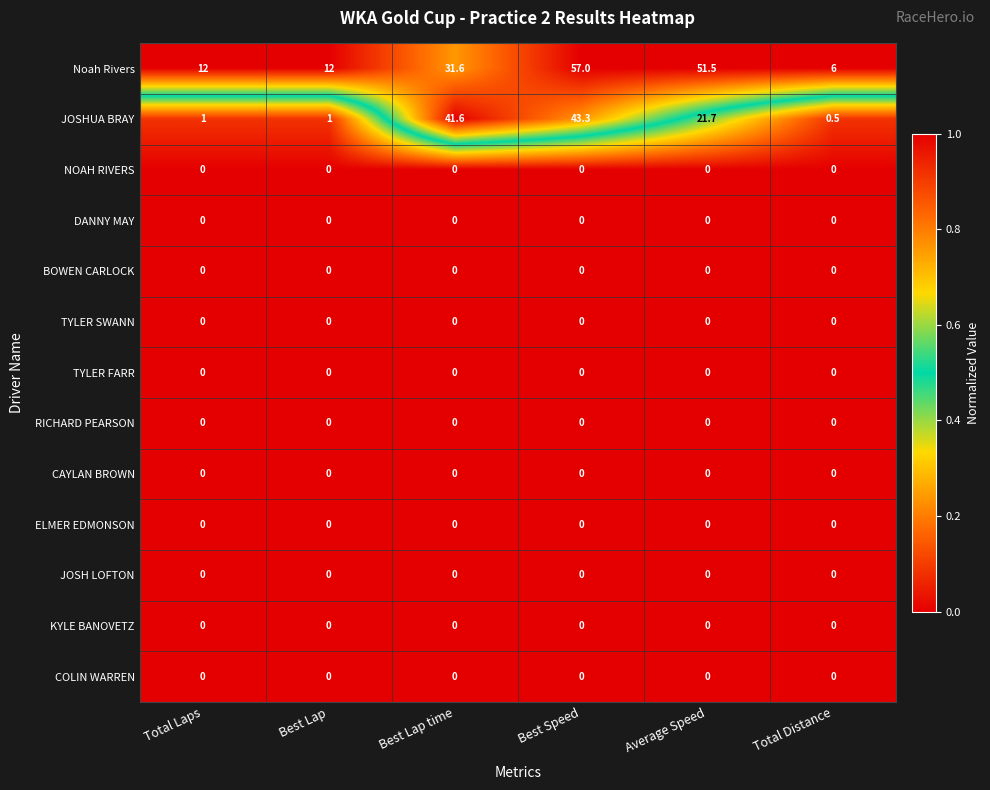

Which series has the largest total across all categories?

Noah Rivers